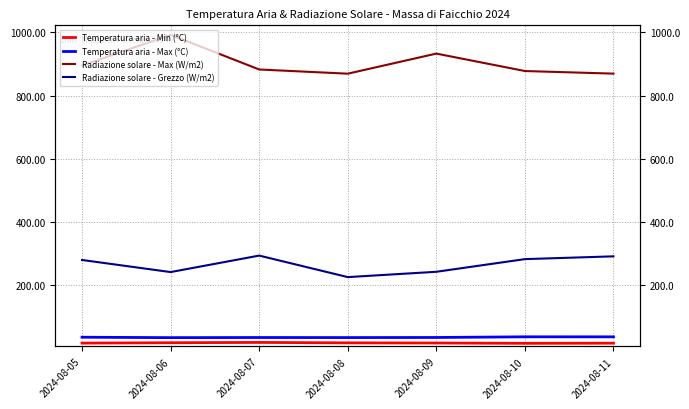

Which series has the largest range (max minus min)?

Radiazione solare - Max (W/m2)